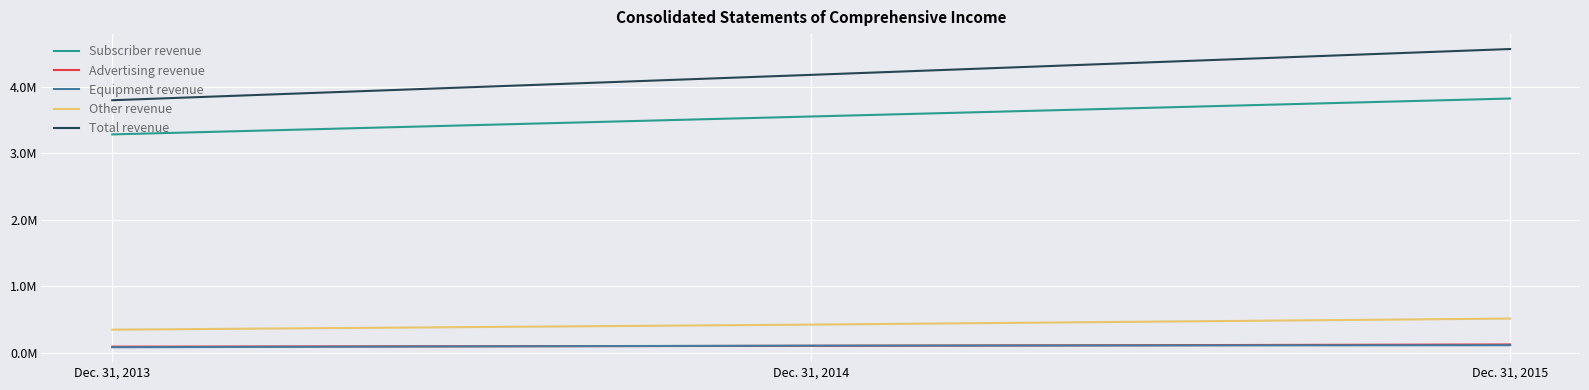

Is this an area chart (filled region under the line)?

No